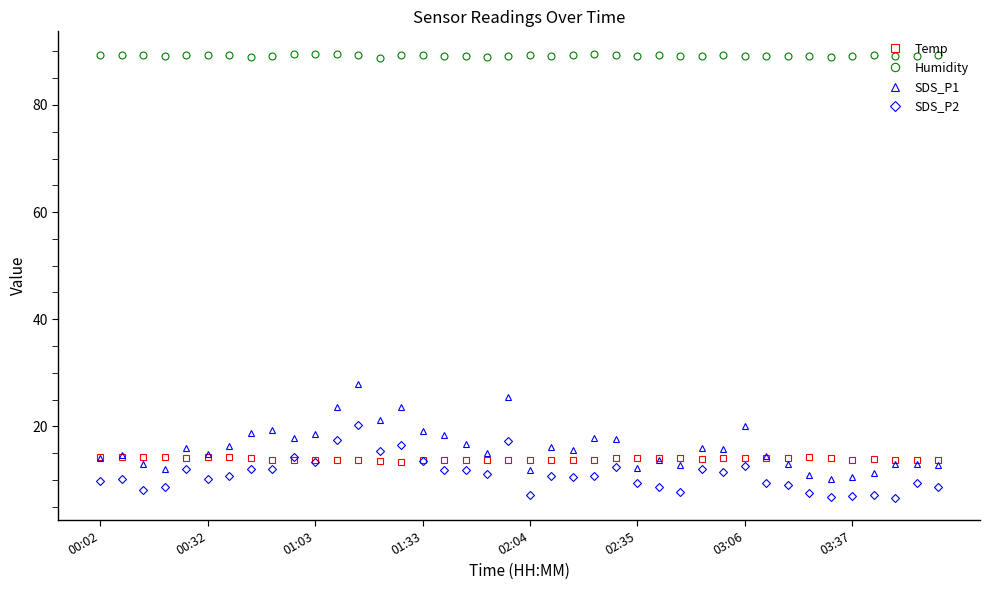

What is the lowest value of the SDS_P2 series?

6.7